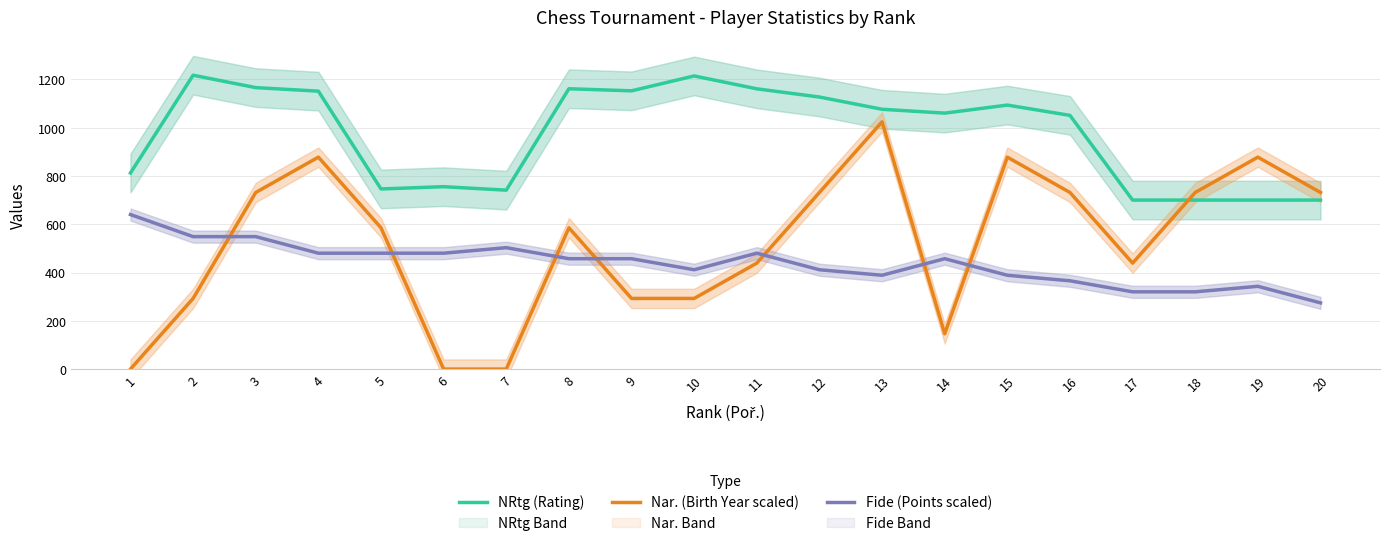

Which series has the largest range (max minus min)?

Nar. (Birth Year scaled)